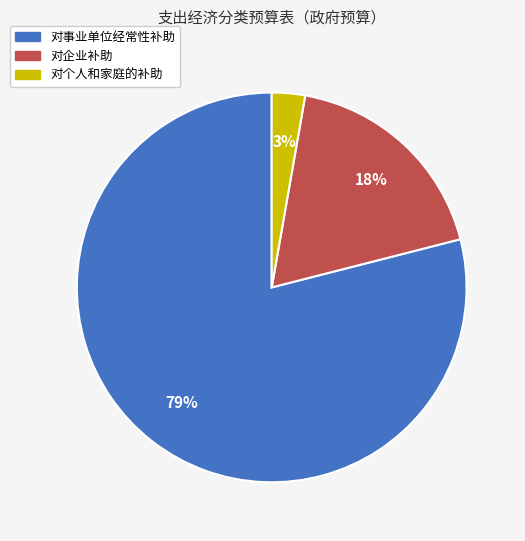

Which has a higher value, 对事业单位经常性补助 or 对个人和家庭的补助?

对事业单位经常性补助